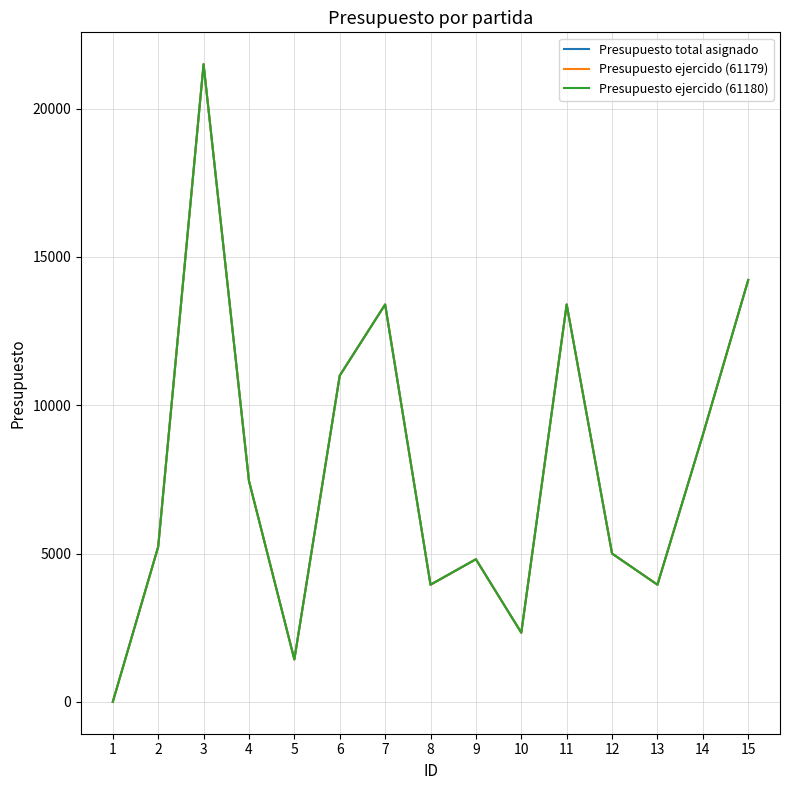

Which series has the largest range (max minus min)?

Presupuesto total asignado